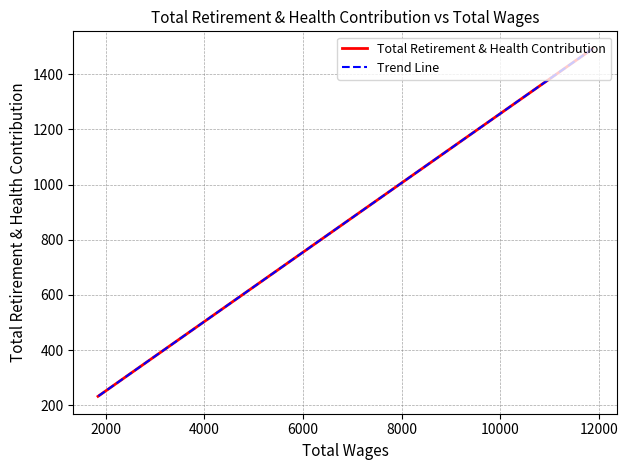

Reading right to left, extract all data points from this chart.

Total Retirement & Health Contribution: 232	381	1493
Trend Line: 232	381	1493